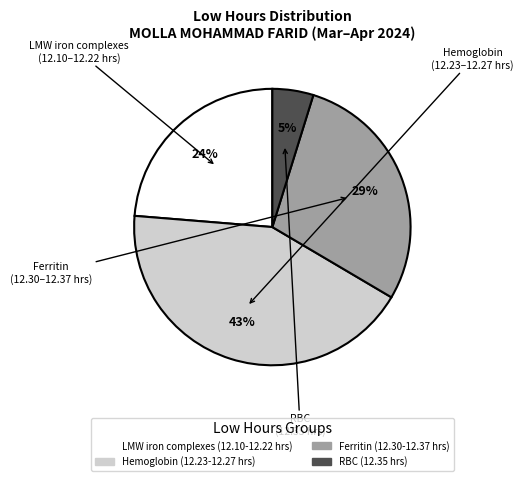

How many slices are in this pie chart?

4